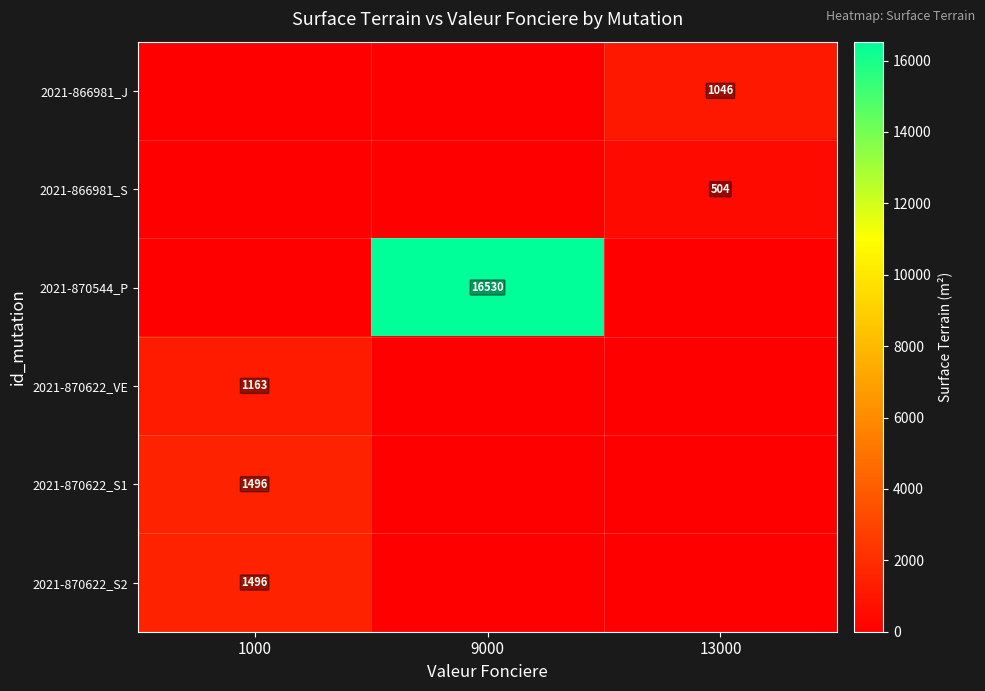

Is it true that 2021-866981_J equals 1046 at 13000?

True